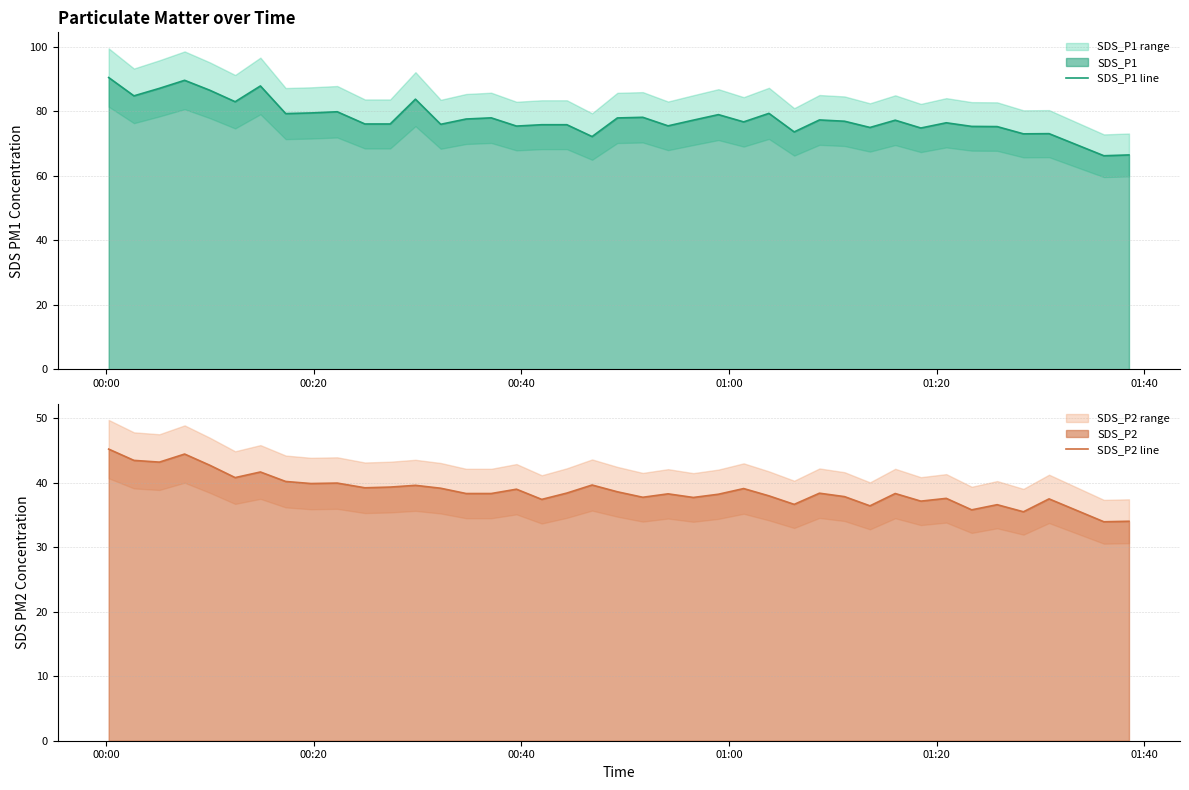

True or false: SDS_P1 line and SDS_P2 line intersect in this chart.

False